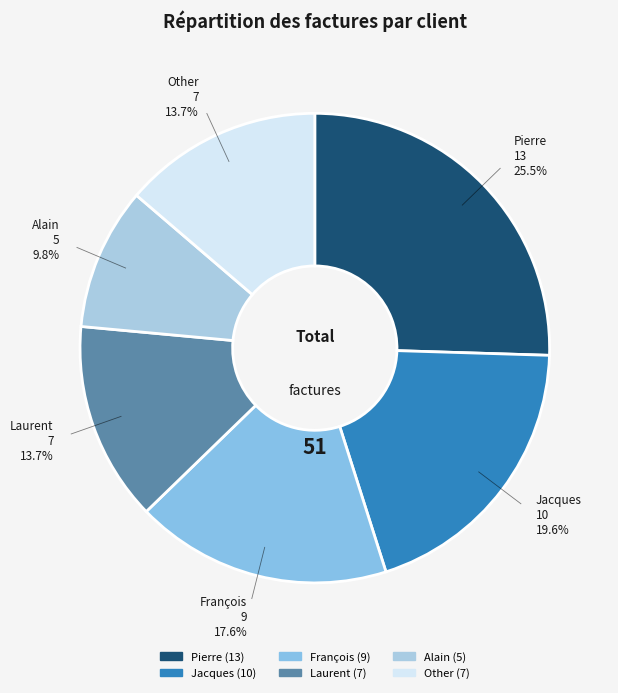

Count the number of slices in the pie.

6